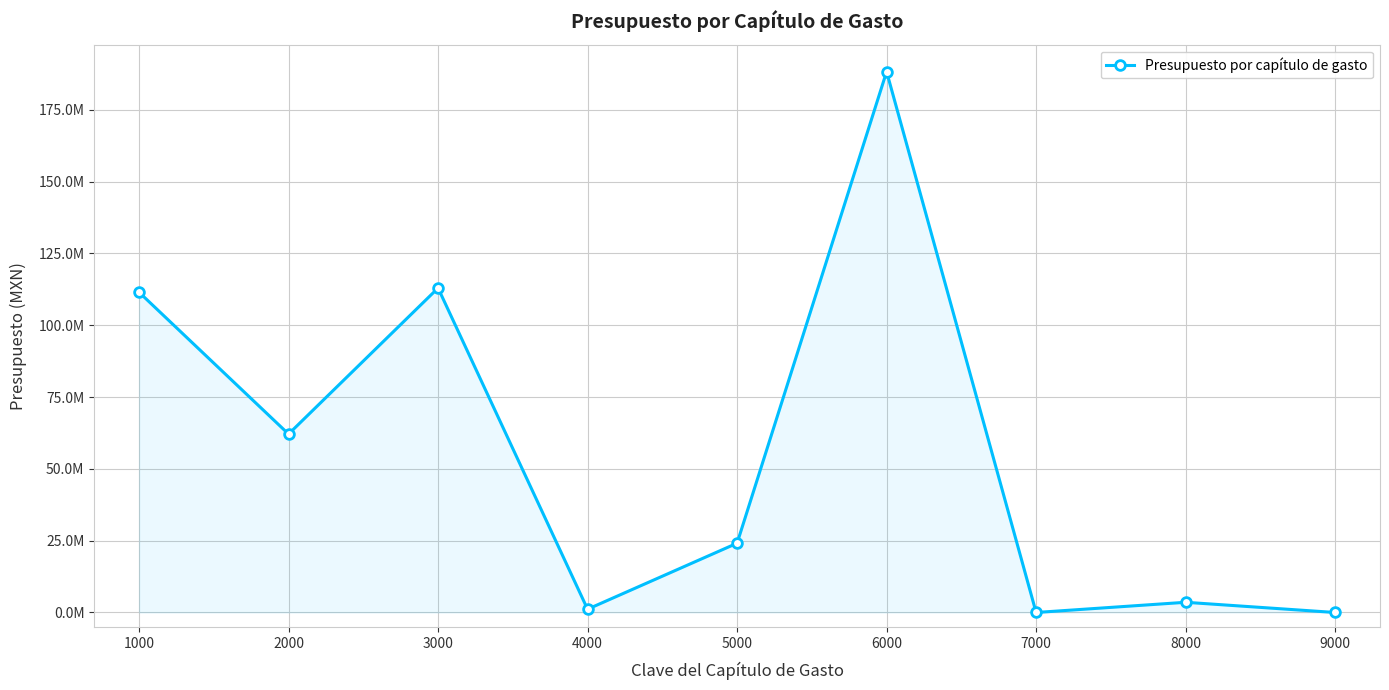

Reading right to left, transcribe all the data shown in this chart.

0.0	3554517.8	0.0	188289053.0	24124810.1	1142516.1	112962283.2	62123181.0	111506093.6